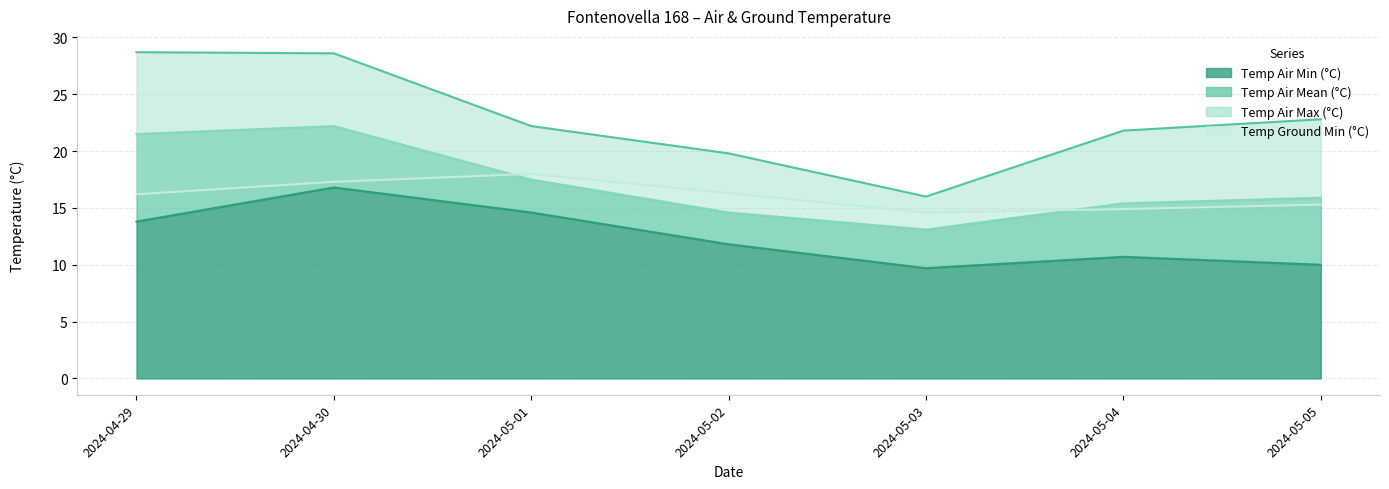

At which label is Temp Air Max (°C) closest to 22?

2024-05-01